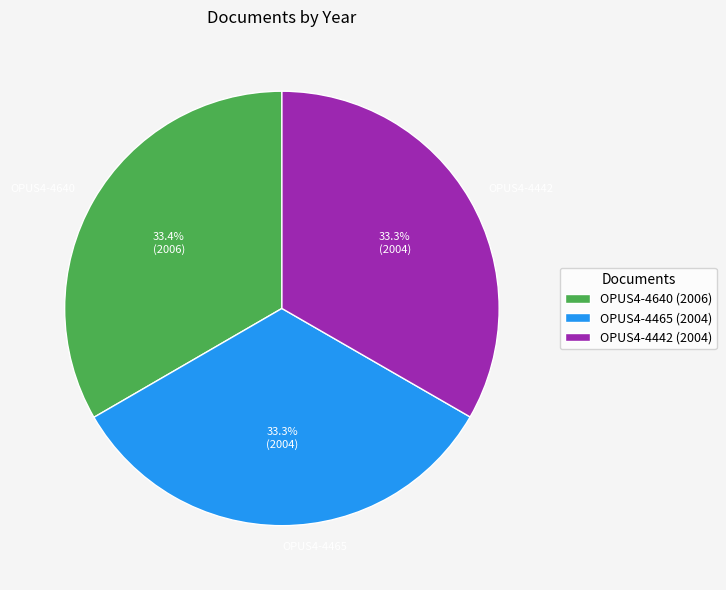

To the nearest percent, what is the combined percentage of OPUS4-4640 and OPUS4-4465?

67%